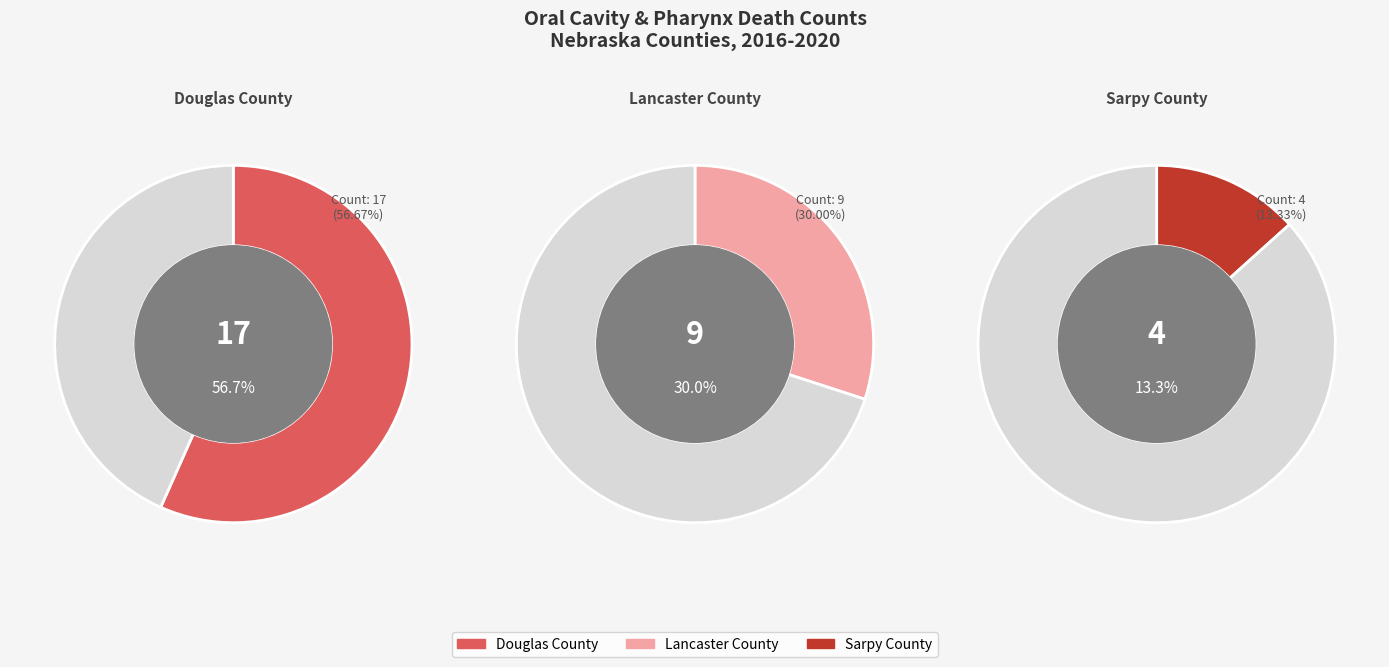

How many segments does this pie chart have?

3